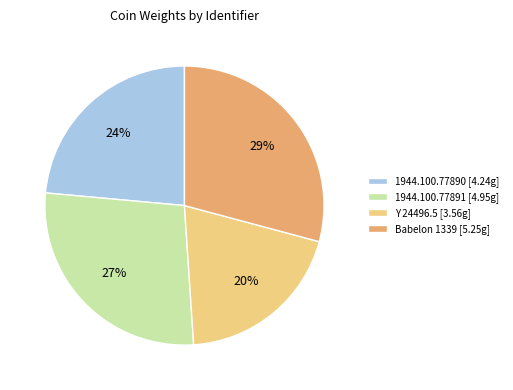

Combined, do 1944.100.77891 and Babelon 1339 account for over 50%?

Yes